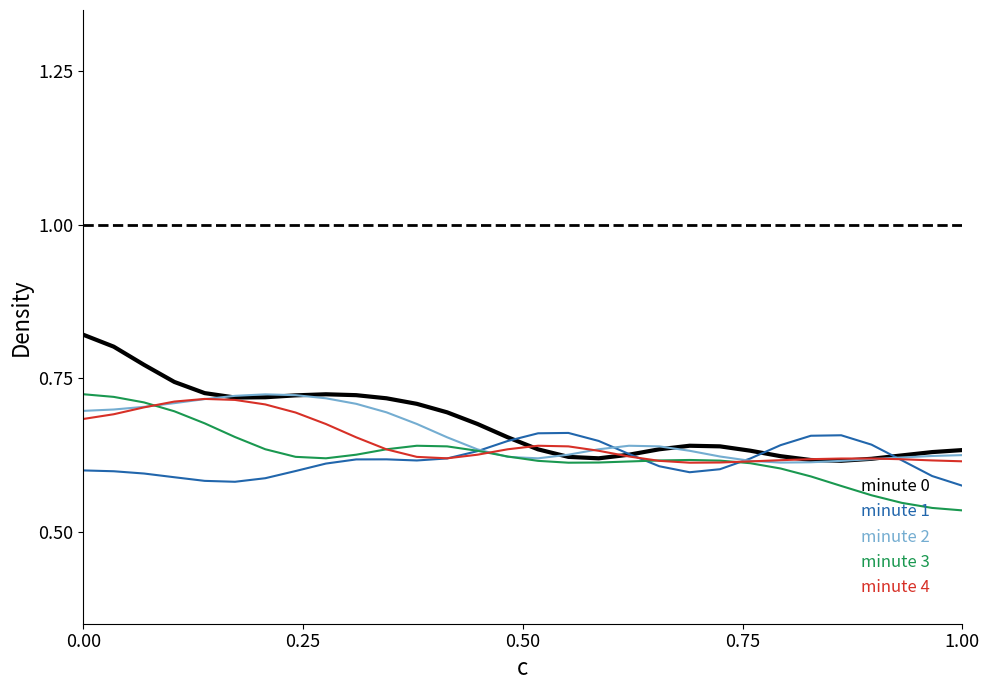

How many minute 2 values are between 0 and 1?

30